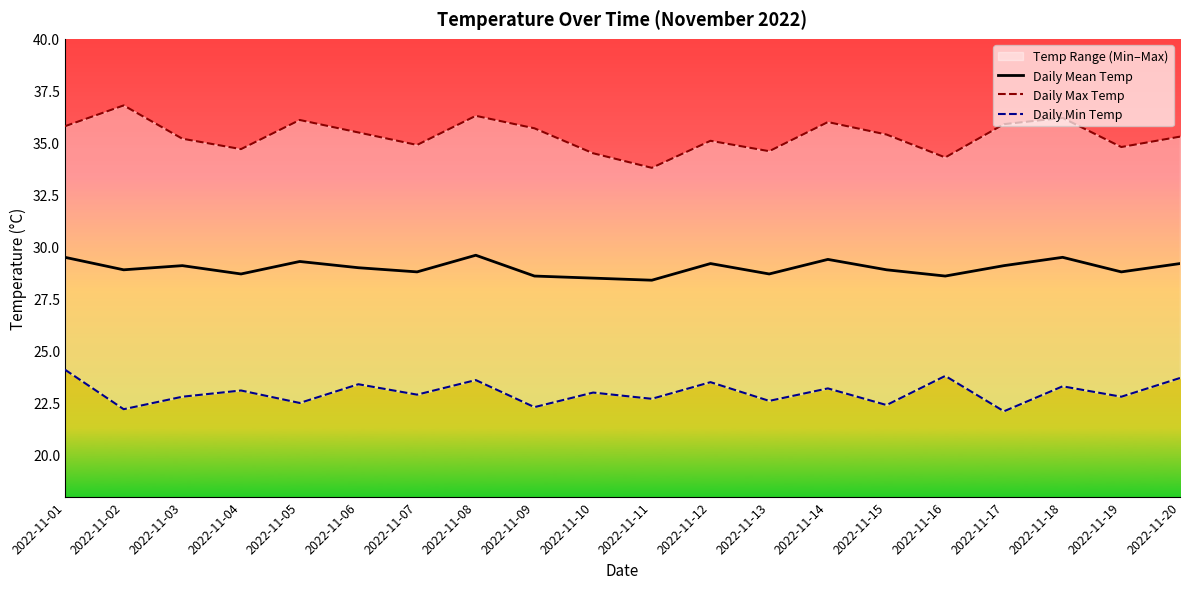

True or false: Daily Min Temp and Daily Max Temp intersect in this chart.

False